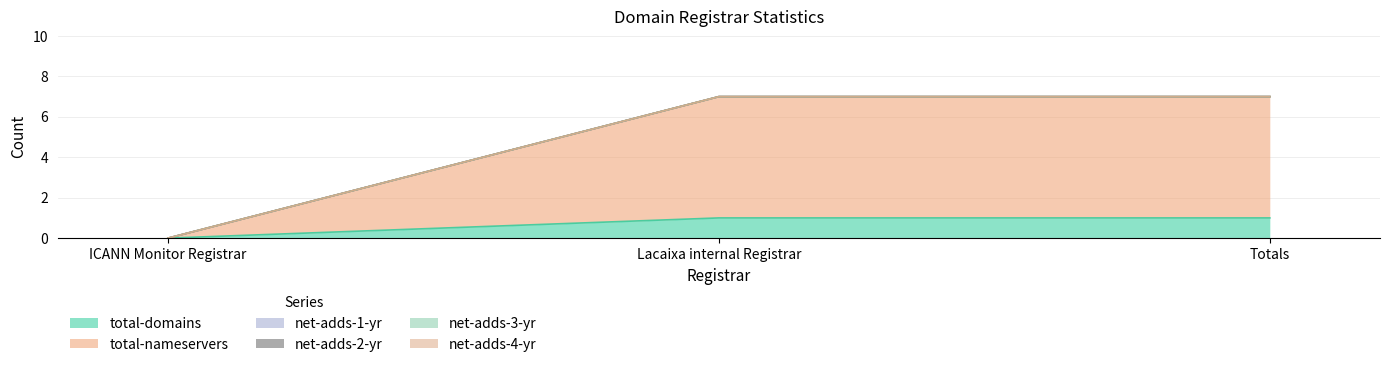

What is the label of the 2nd point from the left?

Lacaixa internal Registrar